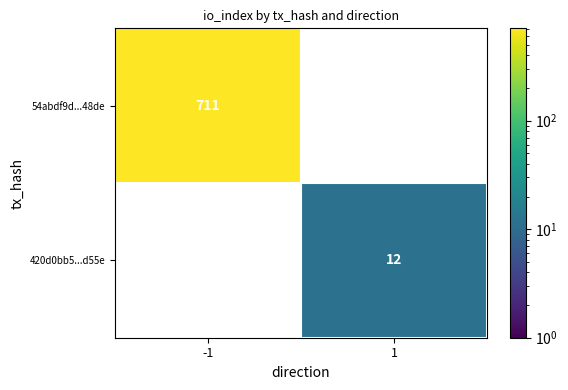

Which label corresponds to the largest value in the chart?

-1